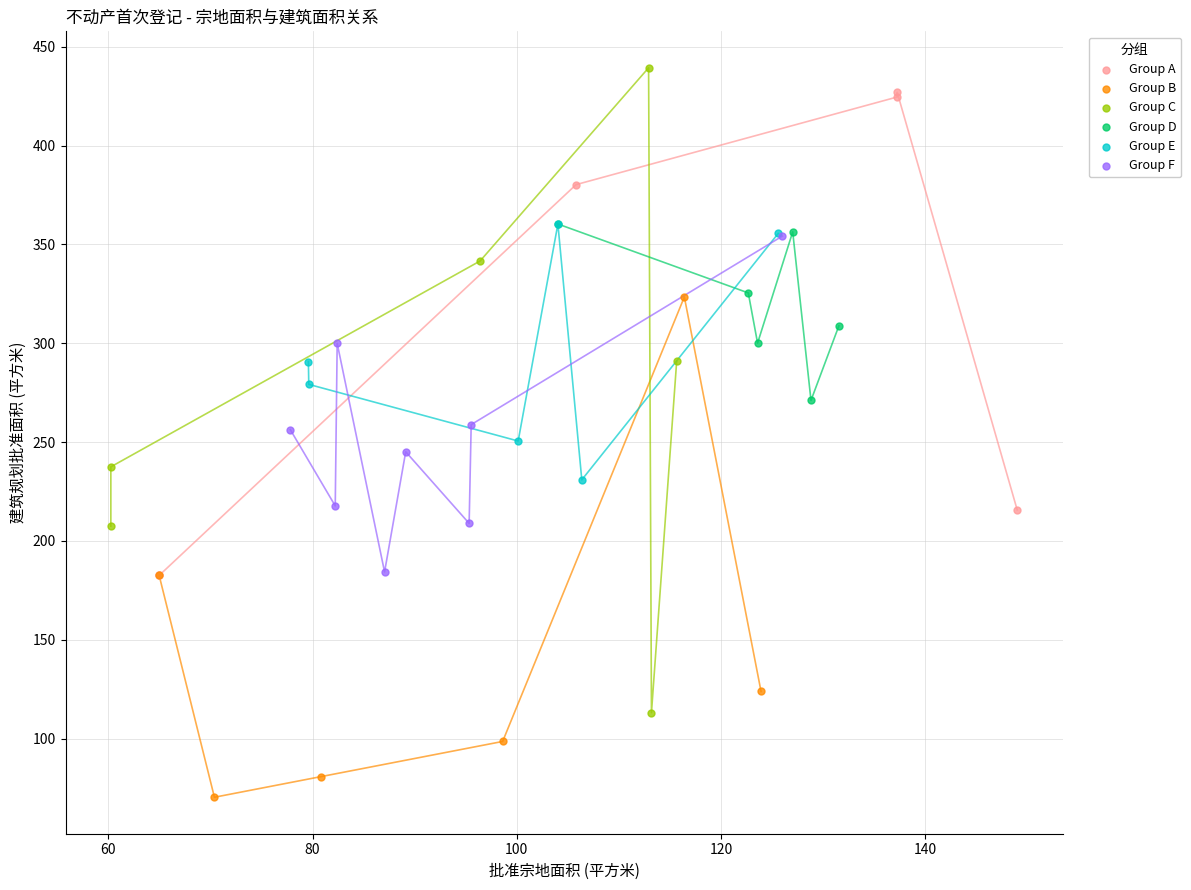

What are all the series names shown in the legend?

Group A, Group B, Group C, Group D, Group E, Group F